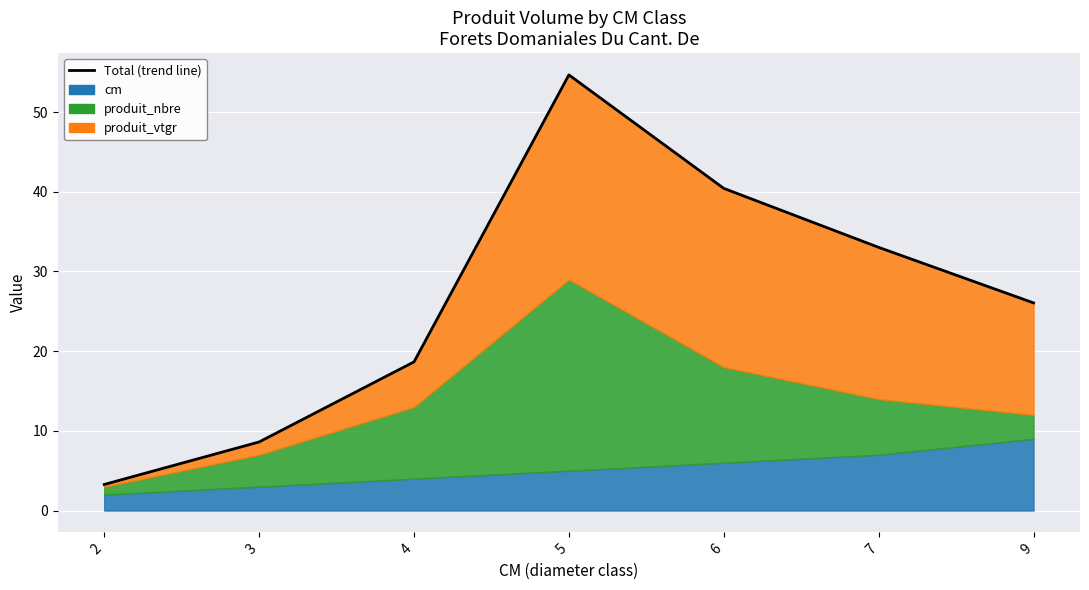

What is the value of the 5th point from the left?

40.4